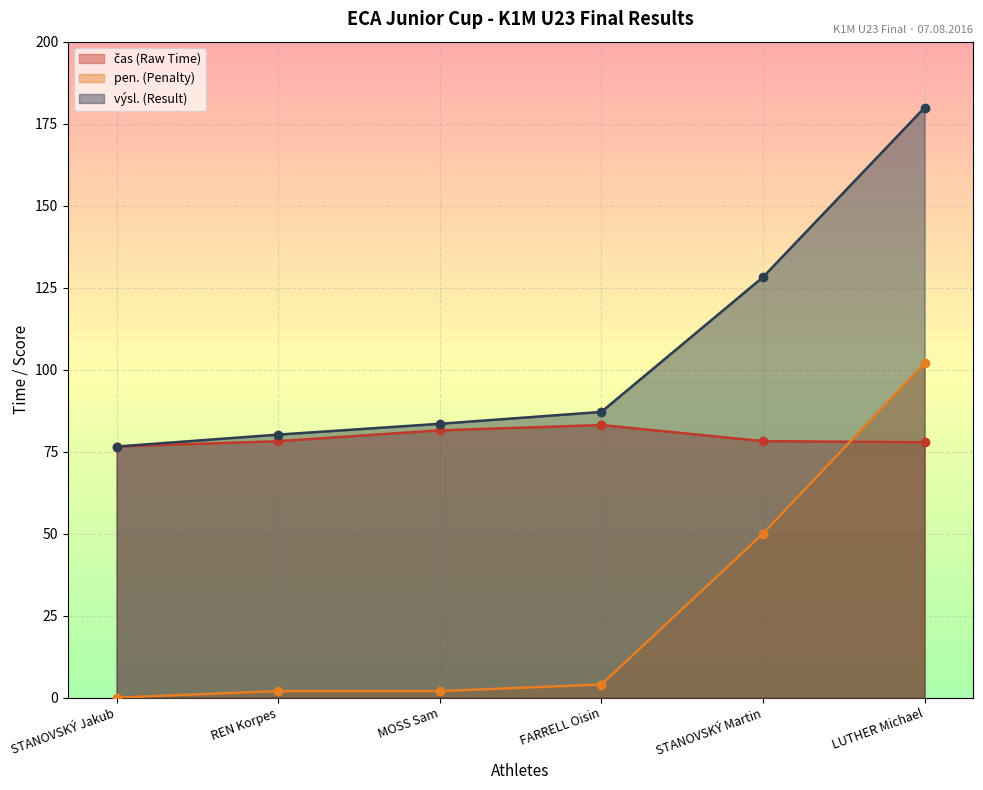

What is the difference between the maximum and minimum values in the výsl. (Result) series?

103.3